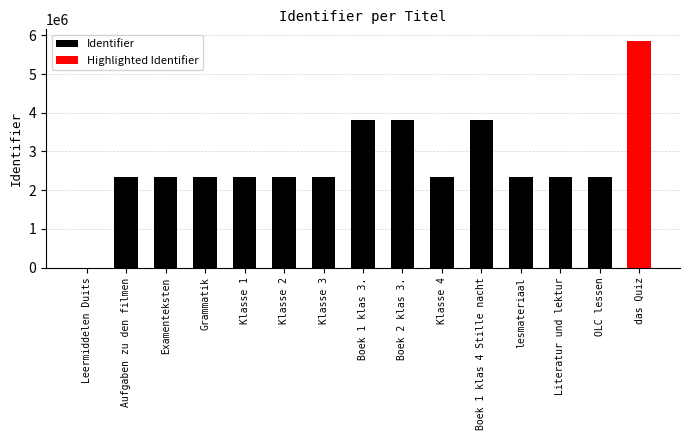

What is the label of the 7th bar from the right?

Boek 1 klas 3.